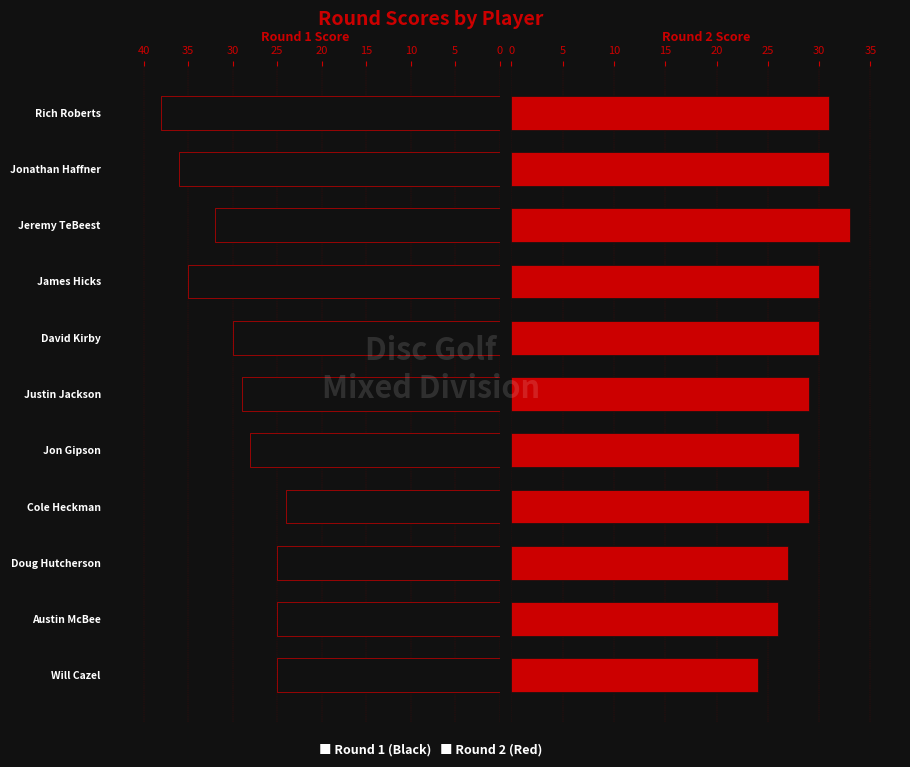

What is the sum of all Round 1 Score values?

327